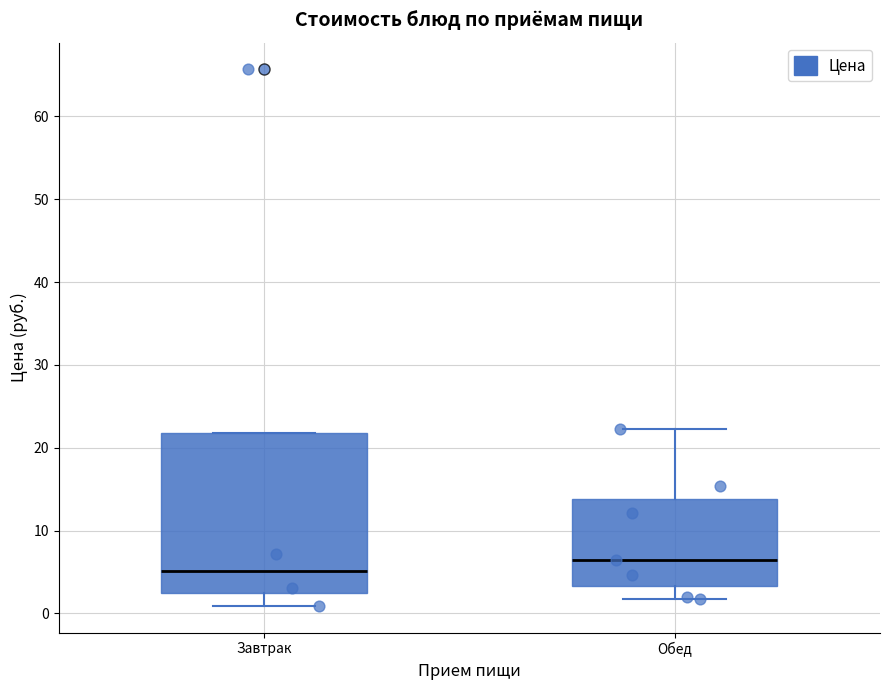

Where does the median line of the box for Завтрак sit on the y-axis? The values are not printed on the chart, so give them approximately, as read against the axis.

5